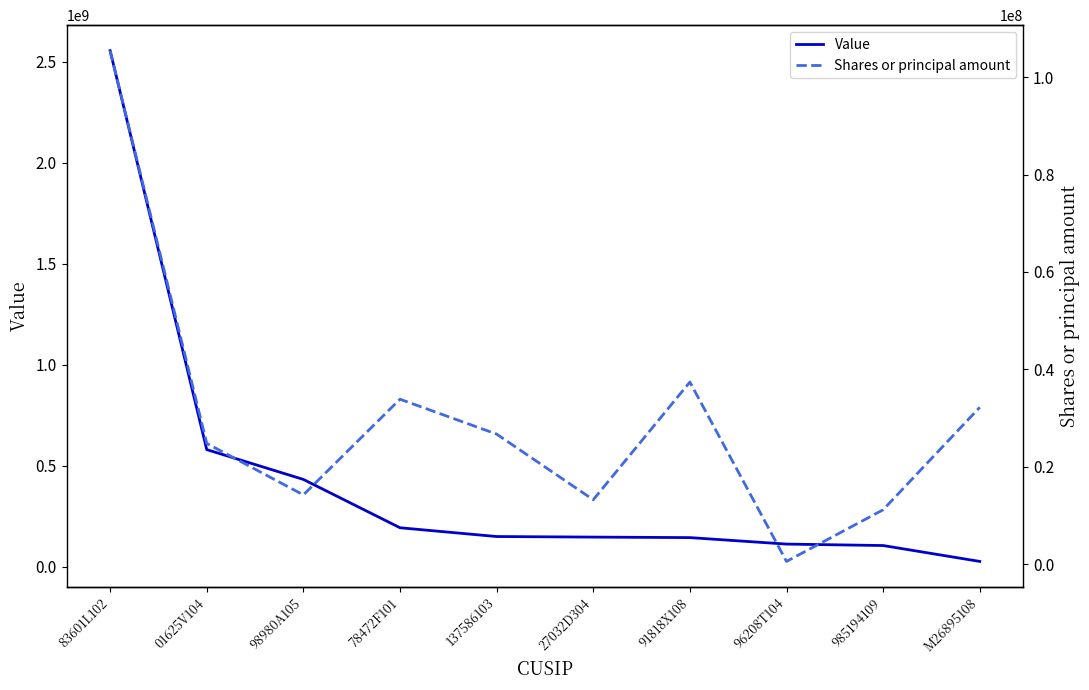

What is the label of the 8th point from the right?

98980A105